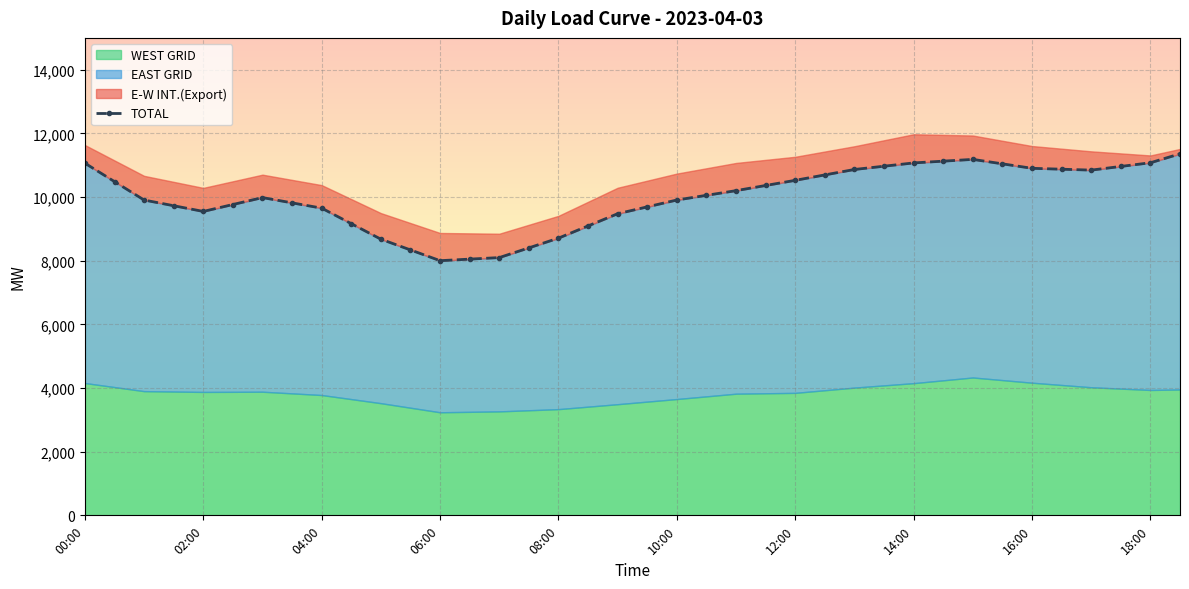

The chart shows a value of 13001.3 at 14. True or false?

False